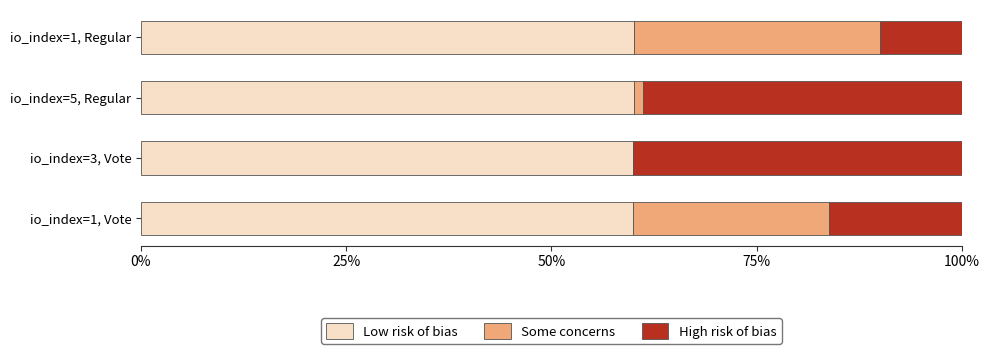

Is it true that Low risk of bias equals 60.0 at io_index=5, Regular?

True